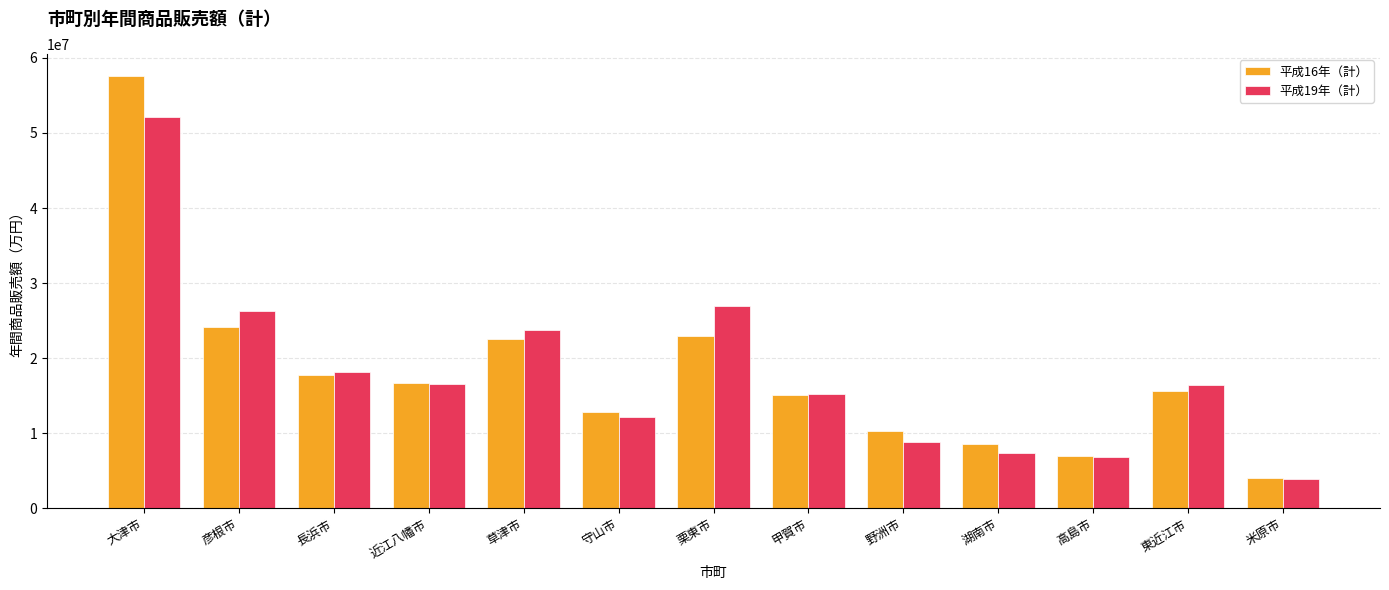

Rank the series by their maximum value, from highest to lowest.

平成16年（計）, 平成19年（計）